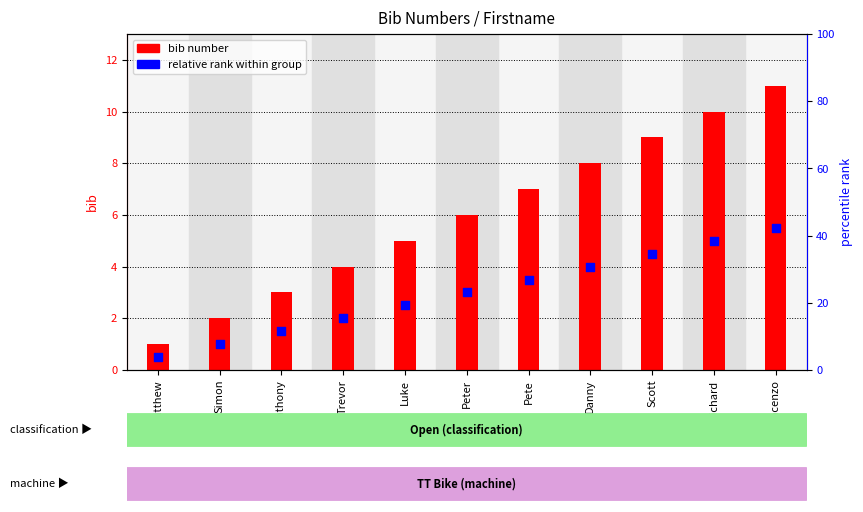

At how many categories does at least one series exceed 9?

2